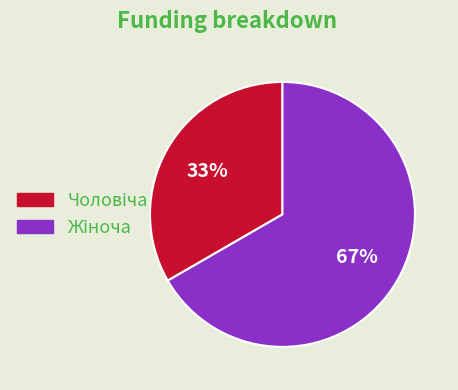

Does any single category account for the majority?

Yes